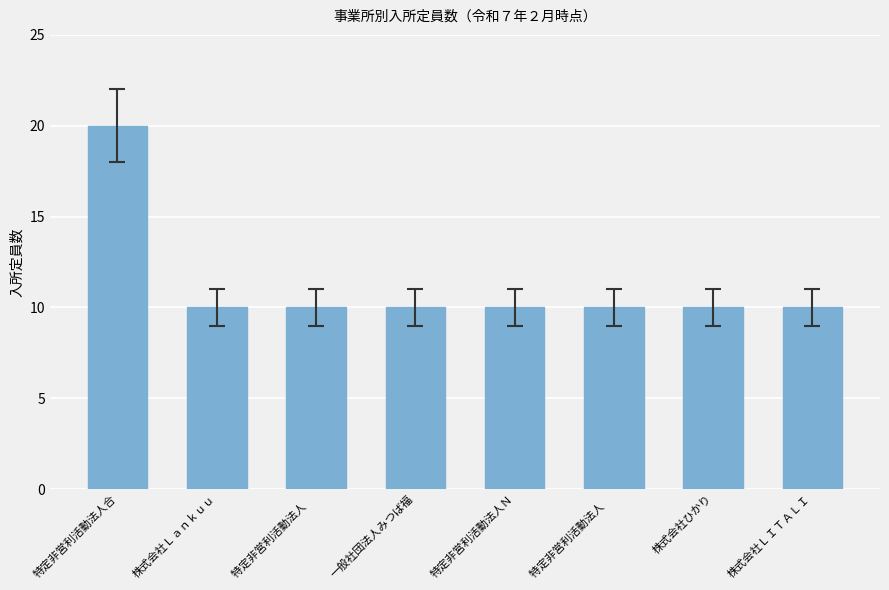

At which label is the value closest to 15?

特定非営利活動法人合